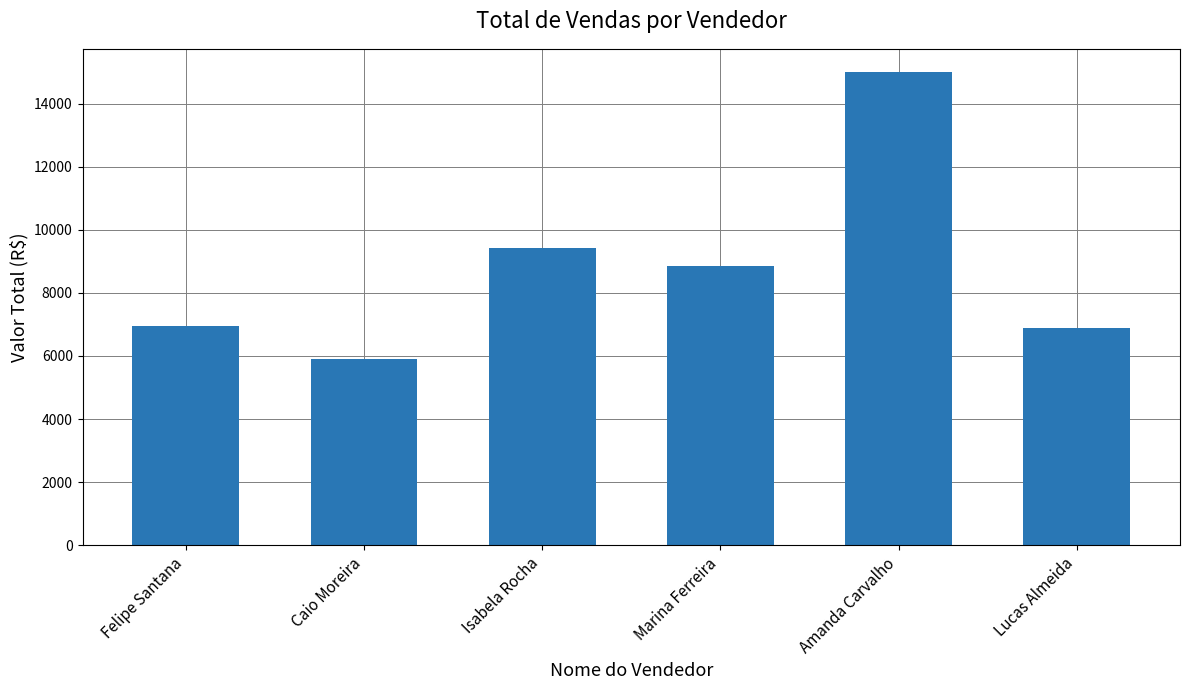

What is the change in value from Isabela Rocha to Lucas Almeida?

-2541.5